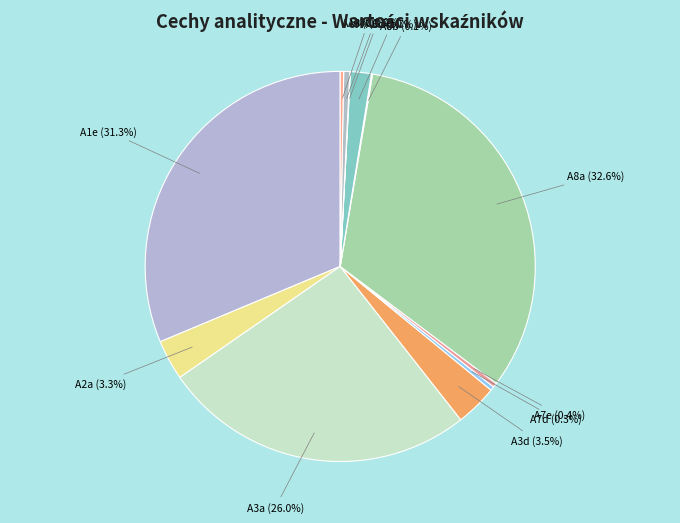

Which category has the biggest portion of the pie?

A8a